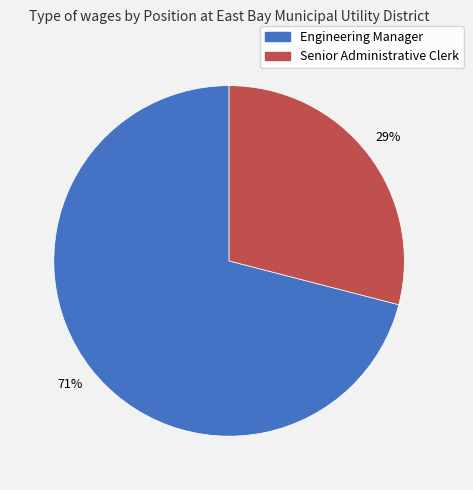

What percentage is the Senior Administrative Clerk slice, to the nearest percent?

29%